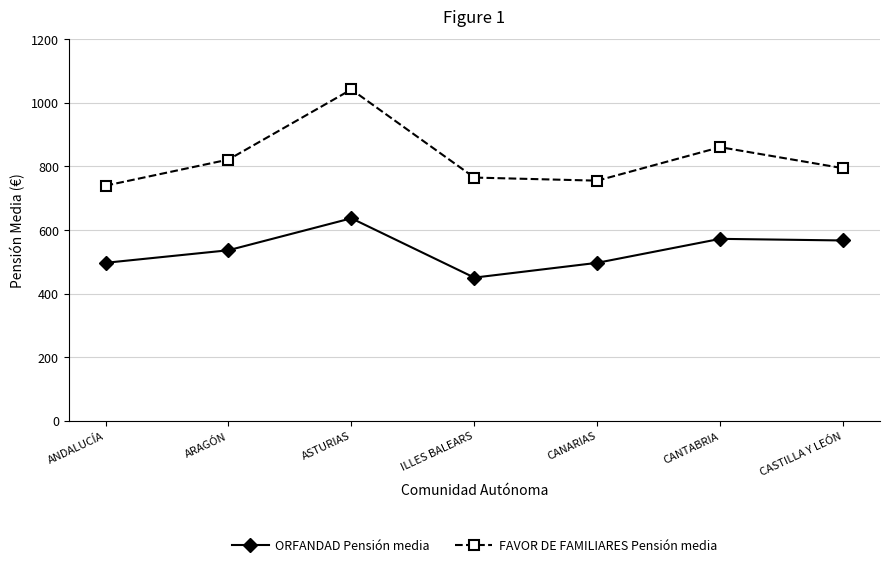

Reading right to left, list all the values displayed in this chart.

ORFANDAD Pensión media: 567.1	572.2	496.8	450.3	636.9	536.4	496.8
FAVOR DE FAMILIARES Pensión media: 794.2	860.4	755.1	764.9	1041.8	821.5	739.4